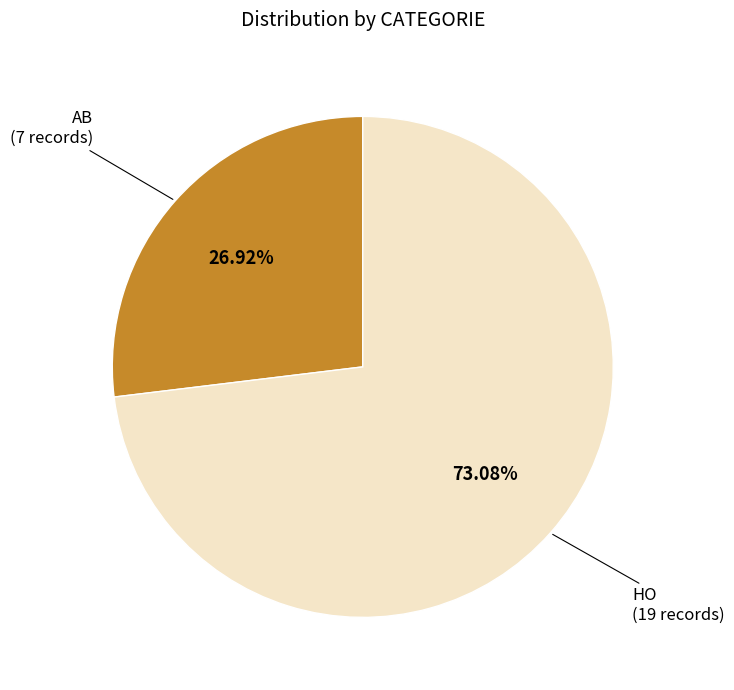

What percentage is the HO slice, to the nearest percent?

73%